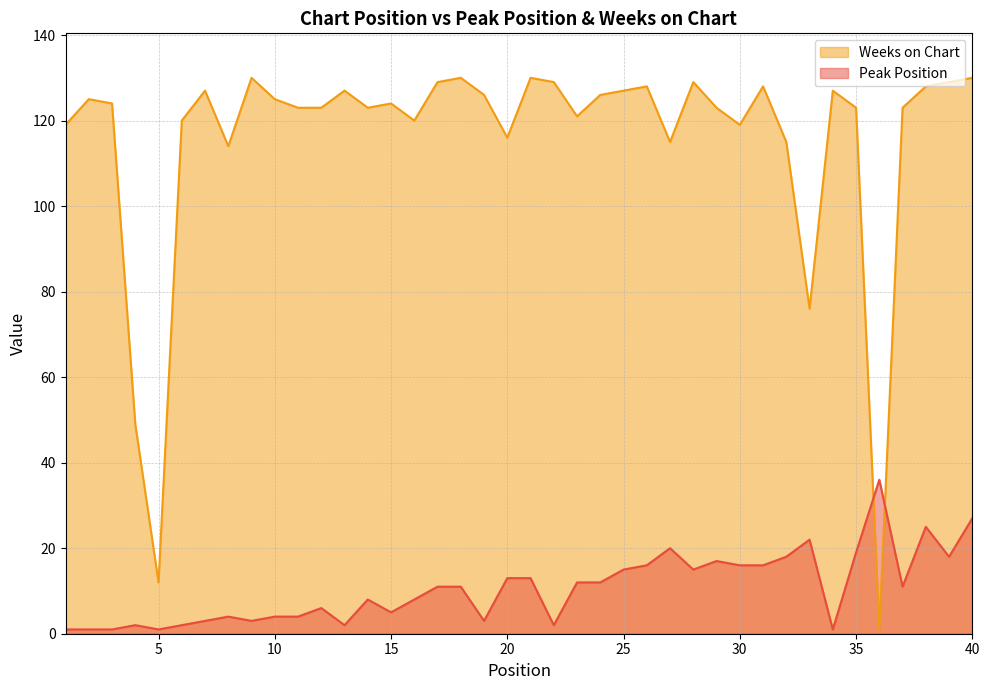

What is the sum of the Peak Position values at 9 and 26?

19